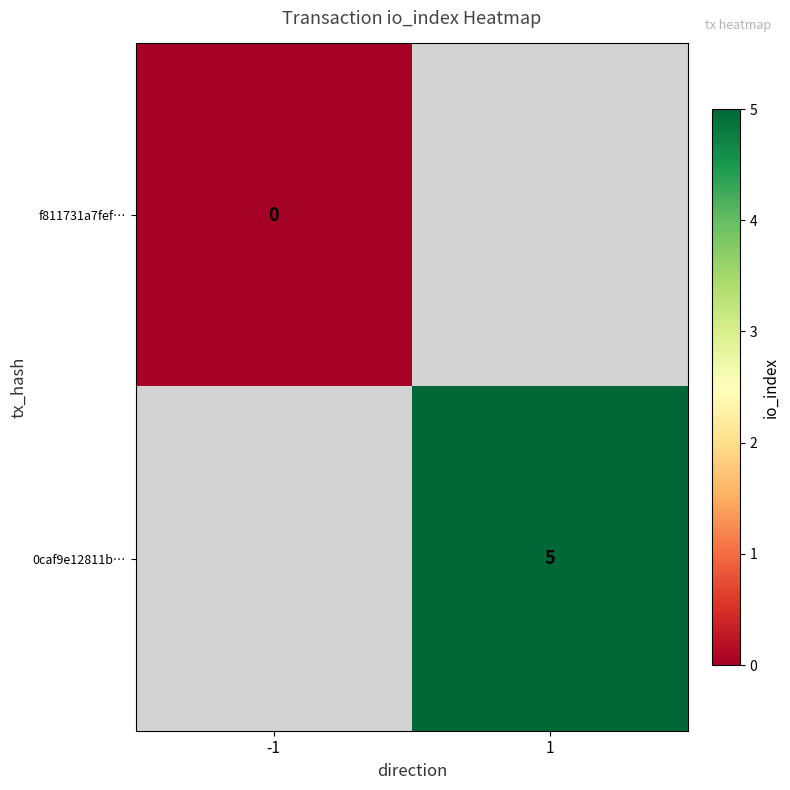

True or false: 0caf9e12811b… has a value of 5 at 1.

True